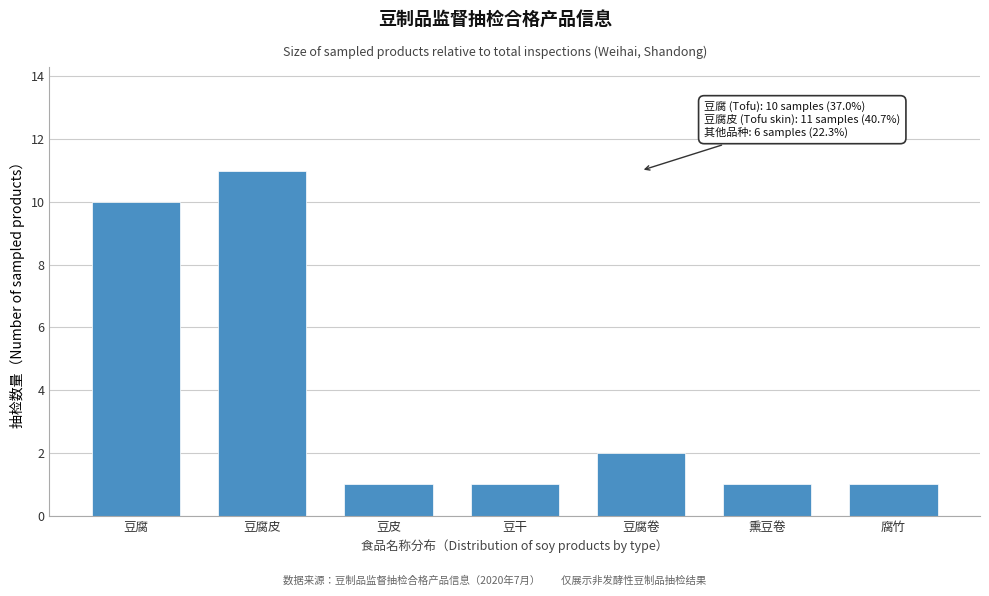

Reading right to left, list all the values displayed in this chart.

1	1	2	1	1	11	10